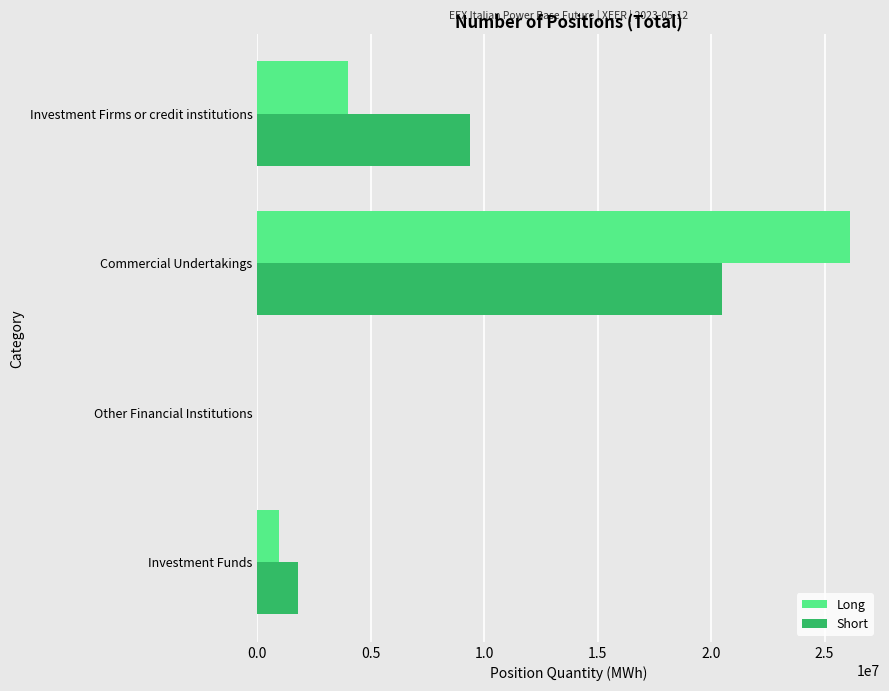

What is the sum of all Short values?

31647958